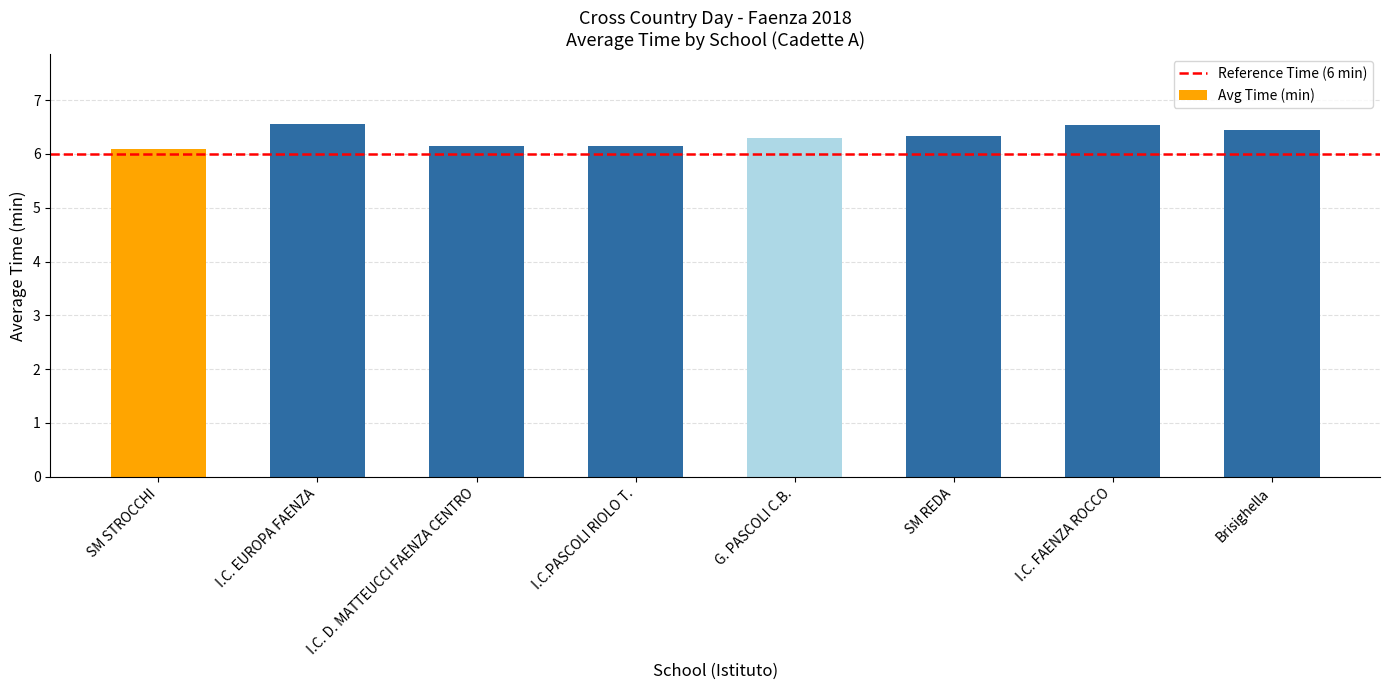

What is the greatest value displayed?

6.5